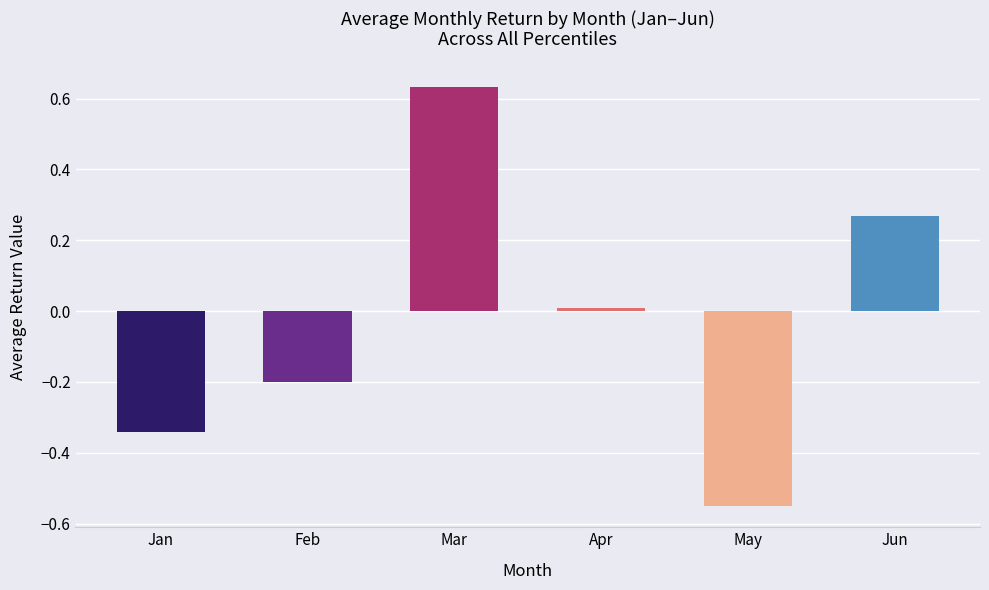

True or false: Mar has a value of 0.1 at pct15.

False